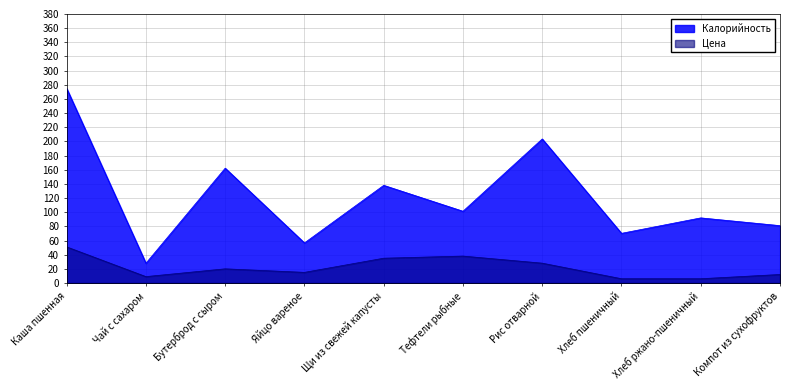

Rank the series at Яйцо вареное from highest to lowest value.

Калорийность, Цена